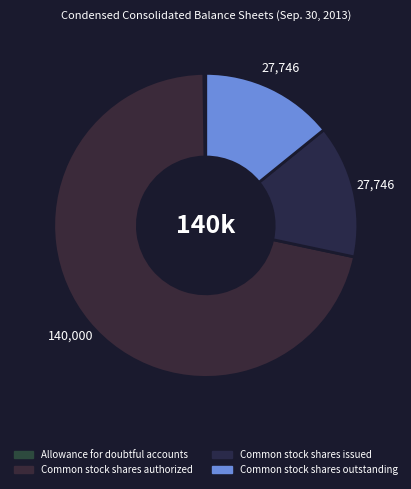

Is there a majority slice in this chart?

Yes